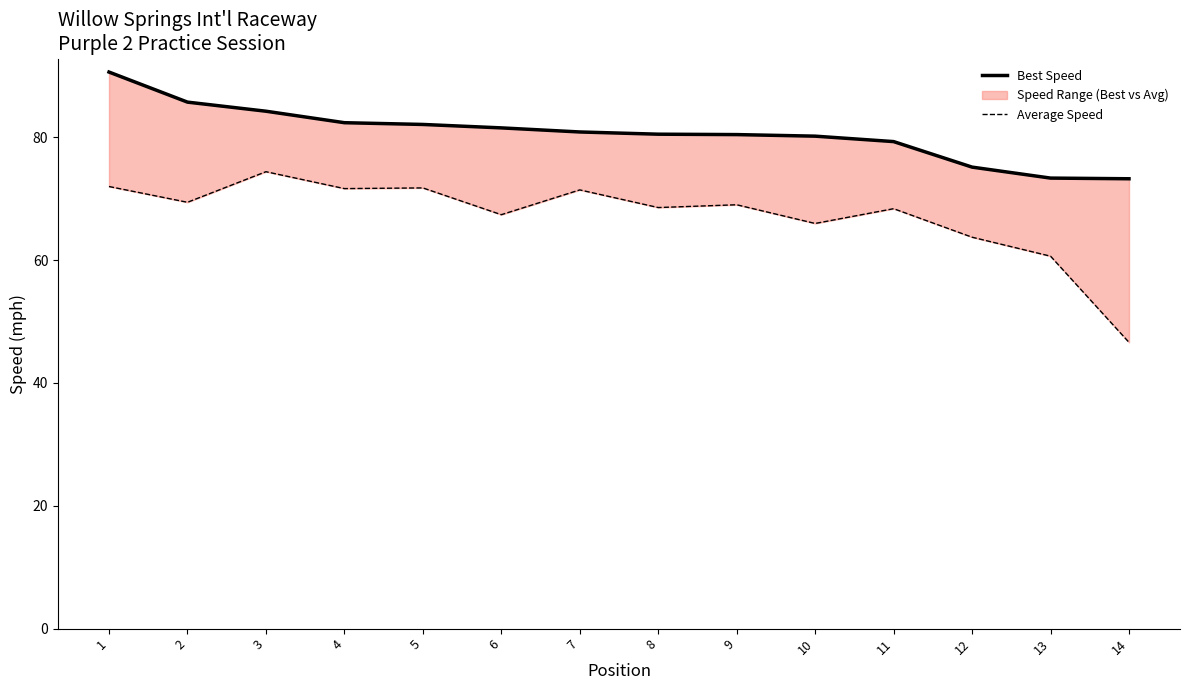

True or false: Average Speed has a value of 121.0 at 1.

False